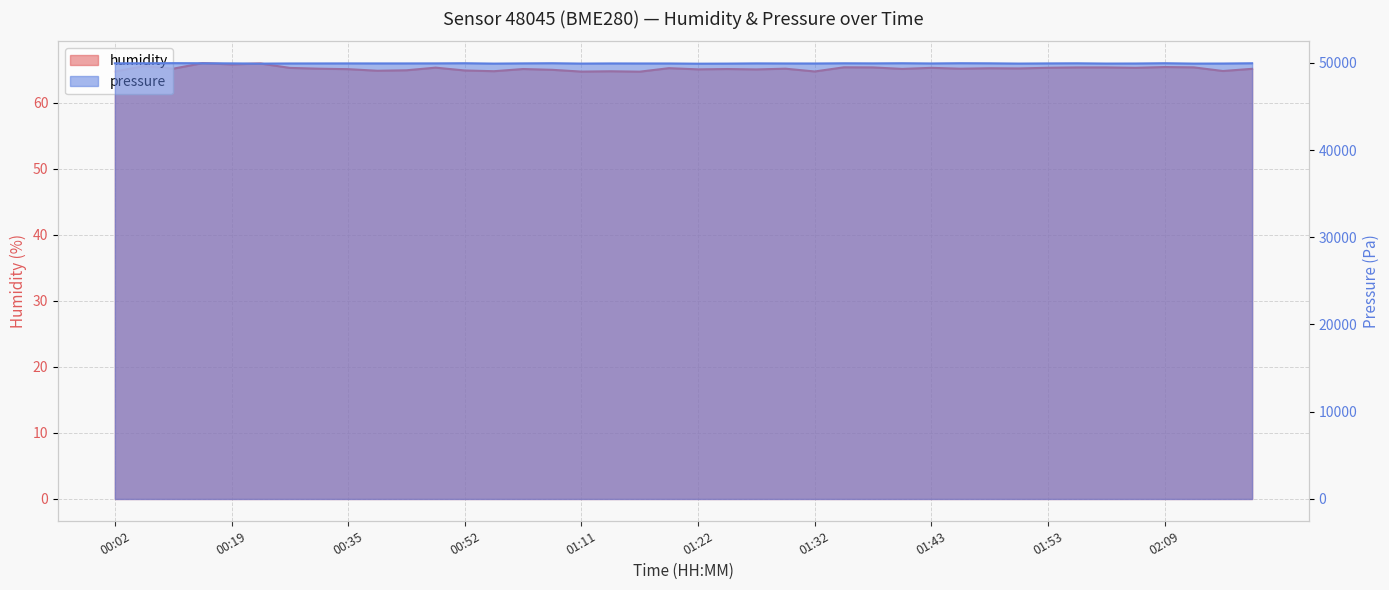

Where does the pressure series first go above 49927?

00:02